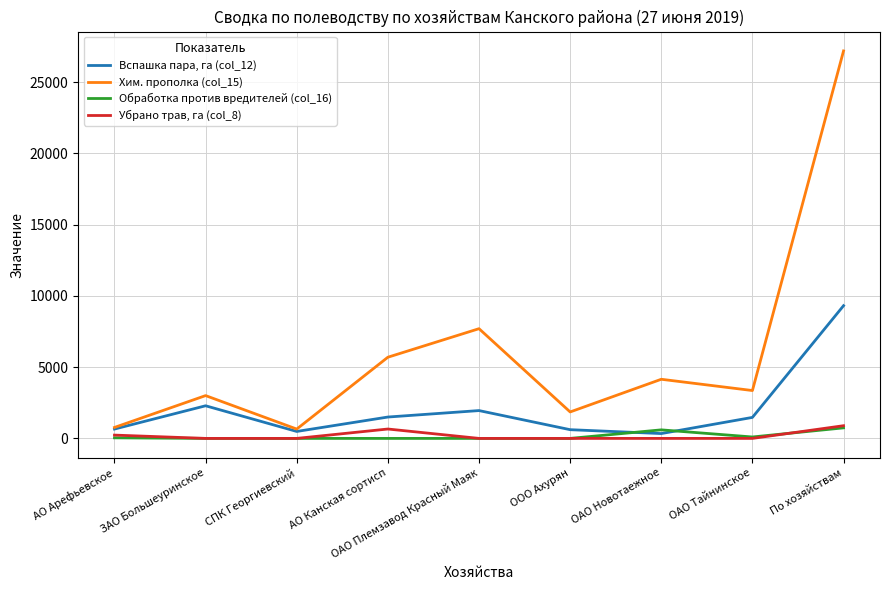

Rank the series by their maximum value, from lowest to highest.

Обработка против вредителей (col_16), Убрано трав, га (col_8), Вспашка пара, га (col_12), Хим. прополка (col_15)